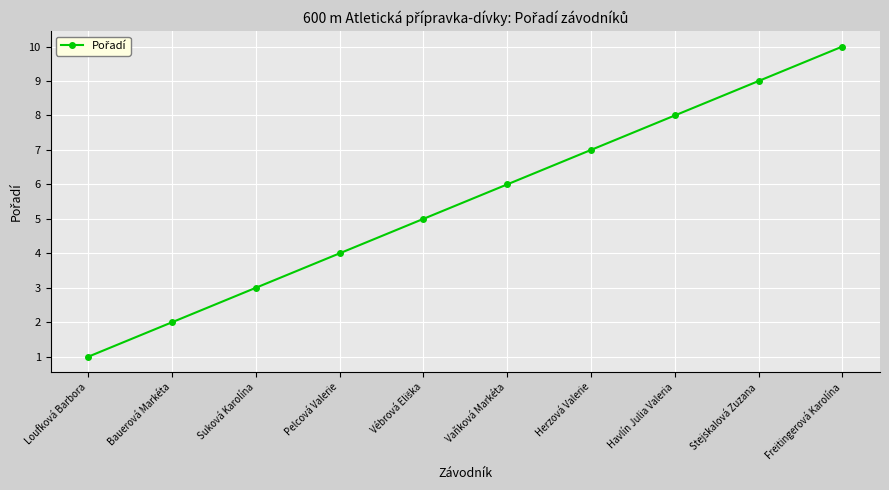

What is the smallest value displayed?

1